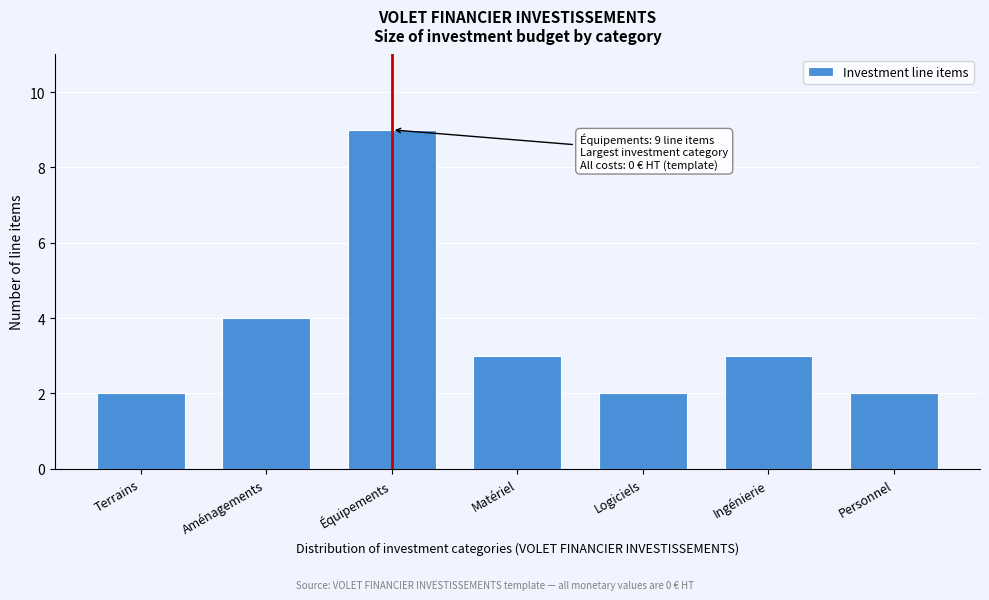

Reading left to right, list all the values displayed in this chart.

Terrains=2	Aménagements=4	Équipements=9	Matériel=3	Logiciels=2	Ingénierie=3	Personnel=2